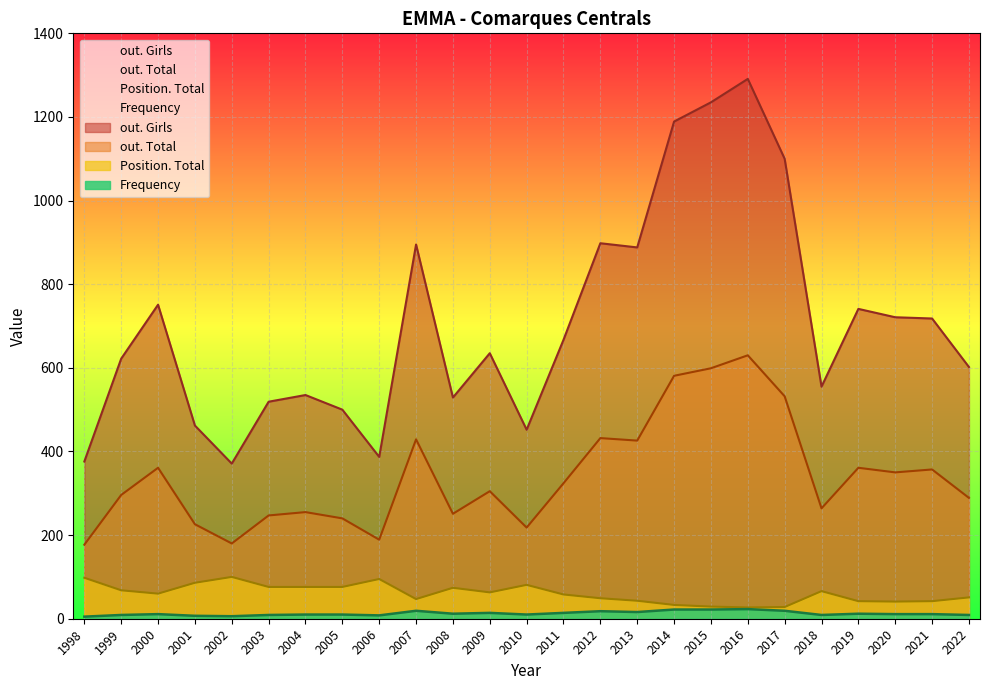

The value of Position. Total at 2019 is 64. True or false?

False